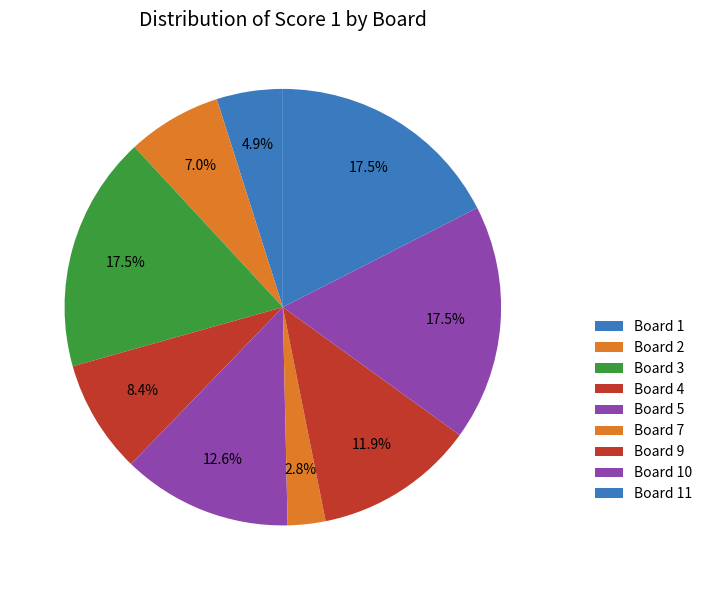

How much of the chart is everything except Board 1?

95.1%